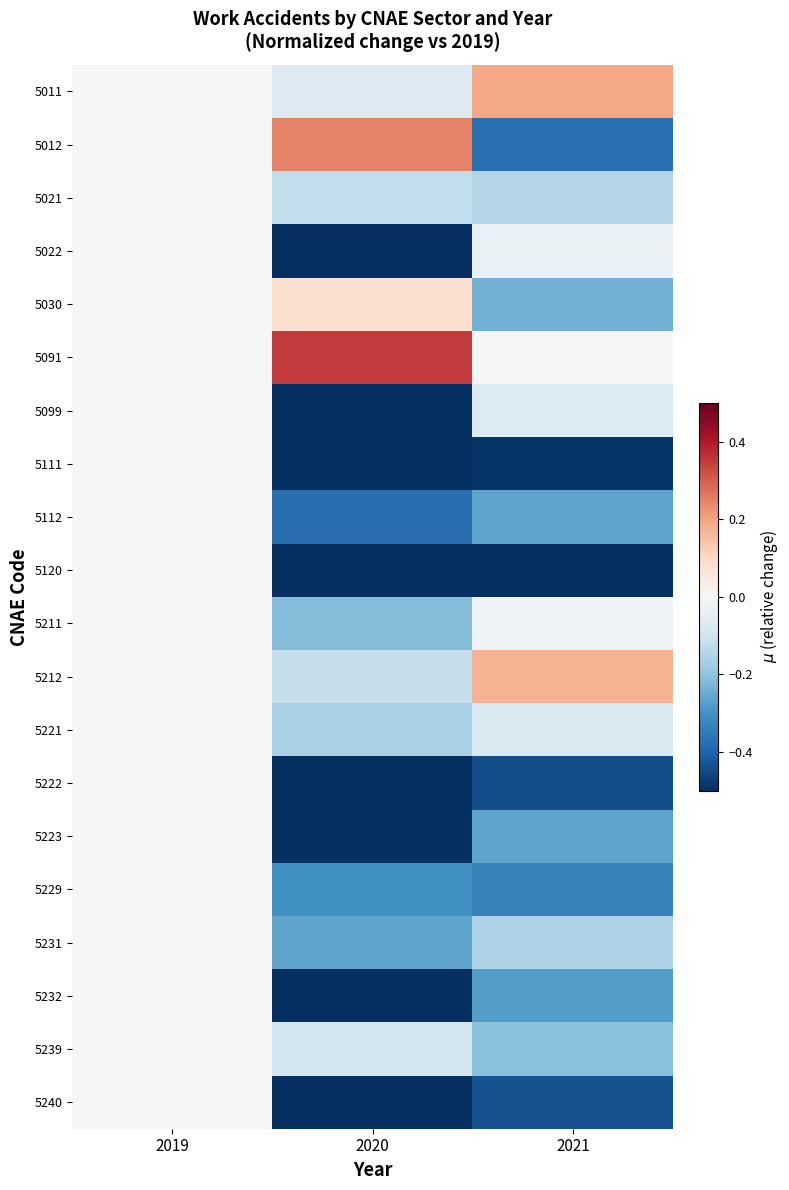

List the series in order of their peak value, highest first.

5091, 5012, 5011, 5212, 5030, 5021, 5022, 5099, 5111, 5112, 5120, 5211, 5221, 5222, 5223, 5229, 5231, 5232, 5239, 5240